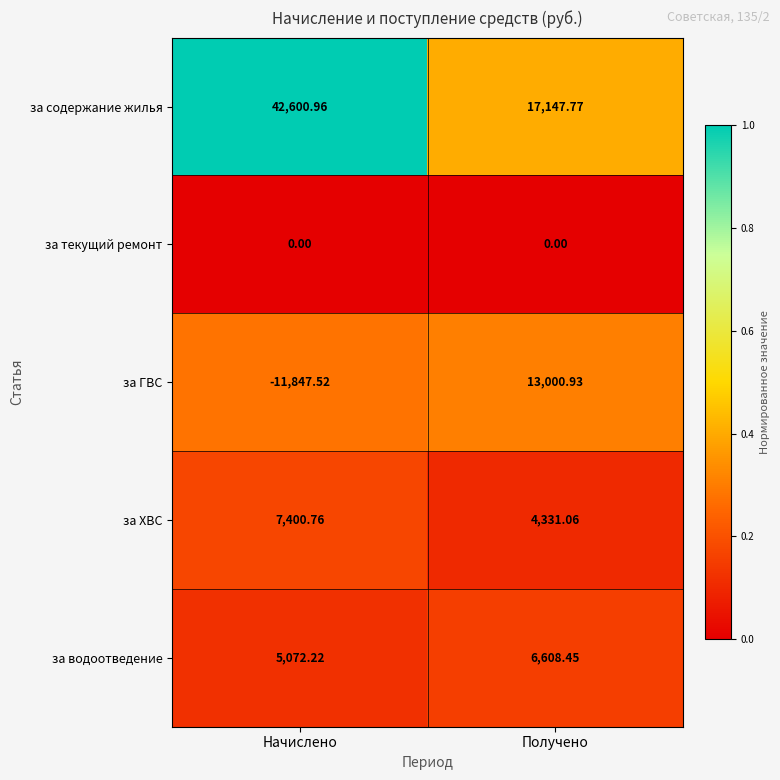

Which series has the largest total across all categories?

за содержание жилья